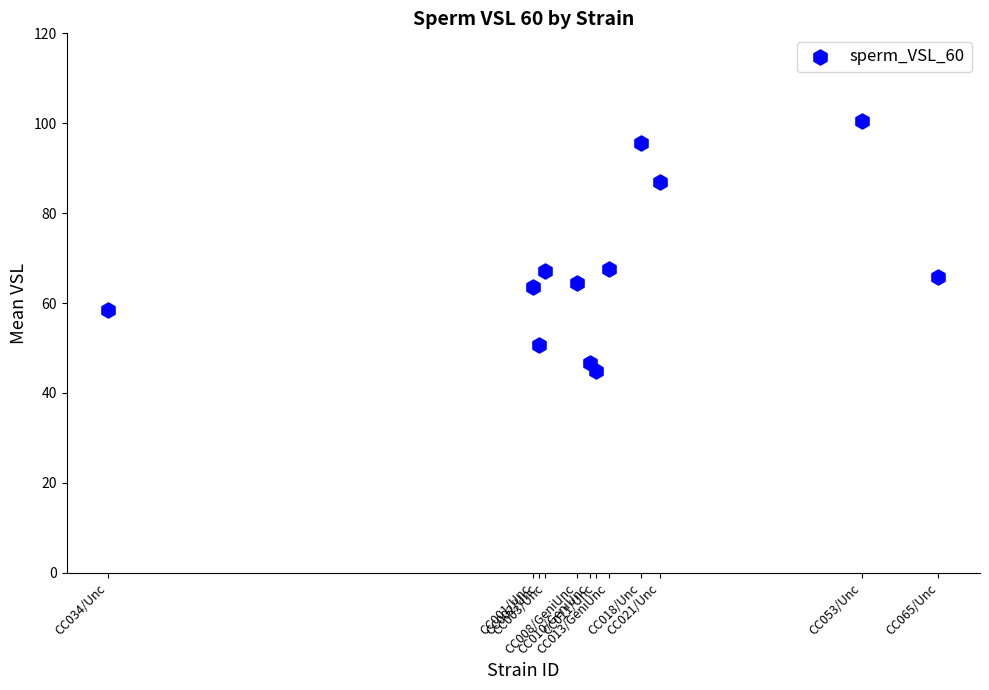

What is the average Y value?

67.7